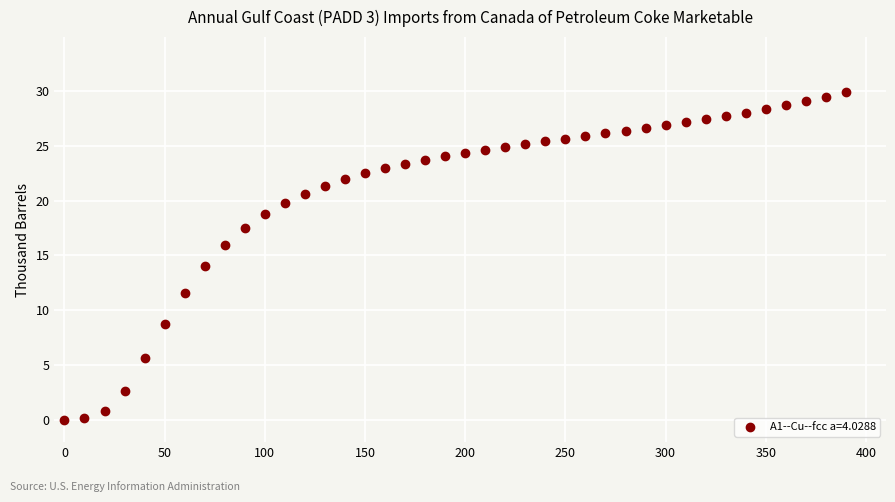

What is the range of X values (max minus min)?

390.0